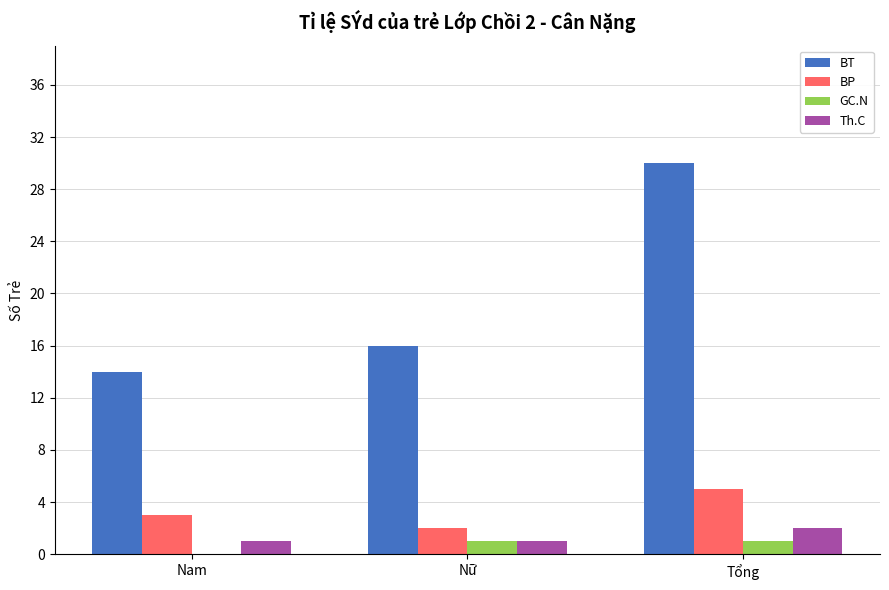

What is the sum of the Th.C values at Nam and Tổng?

3